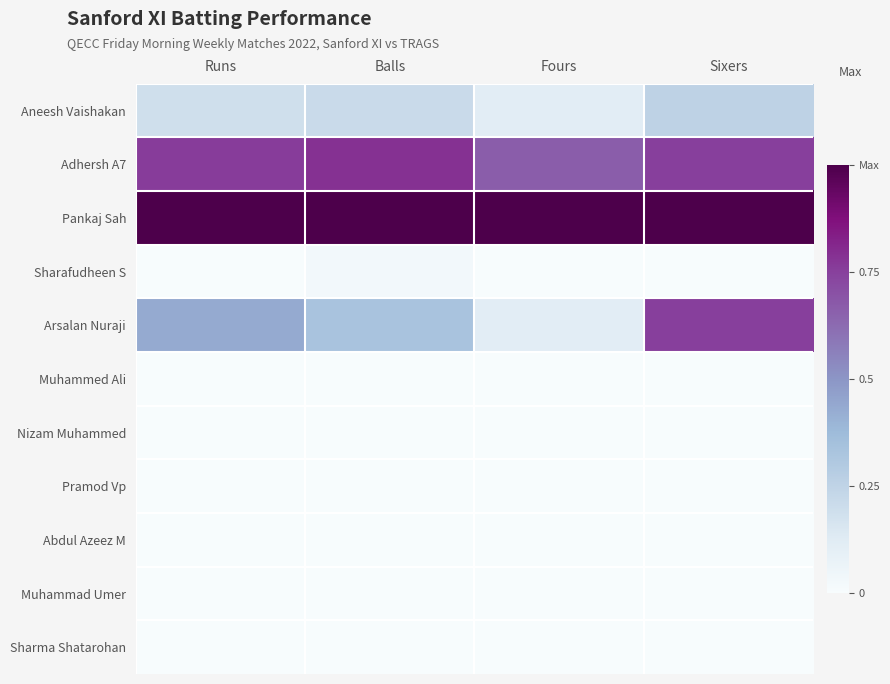

Rank the series by their maximum value, from highest to lowest.

Pankaj Sah, Adhersh A7, Arsalan Nuraji, Aneesh Vaishakan, Sharafudheen S, Muhammed Ali, Nizam Muhammed, Pramod Vp, Abdul Azeez M, Muhammad Umer, Sharma Shatarohan